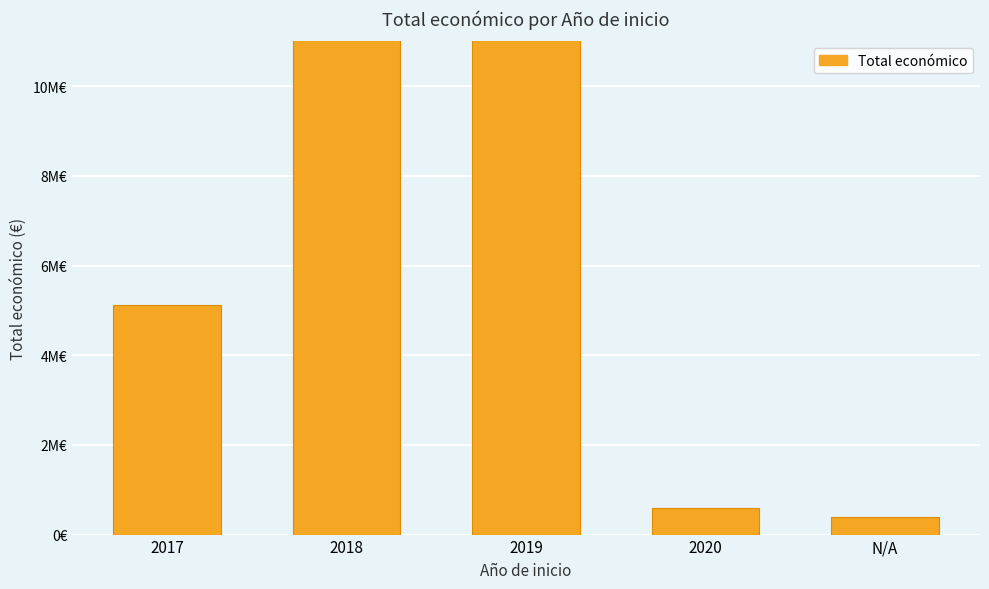

What is the label of the 5th bar from the left?

N/A